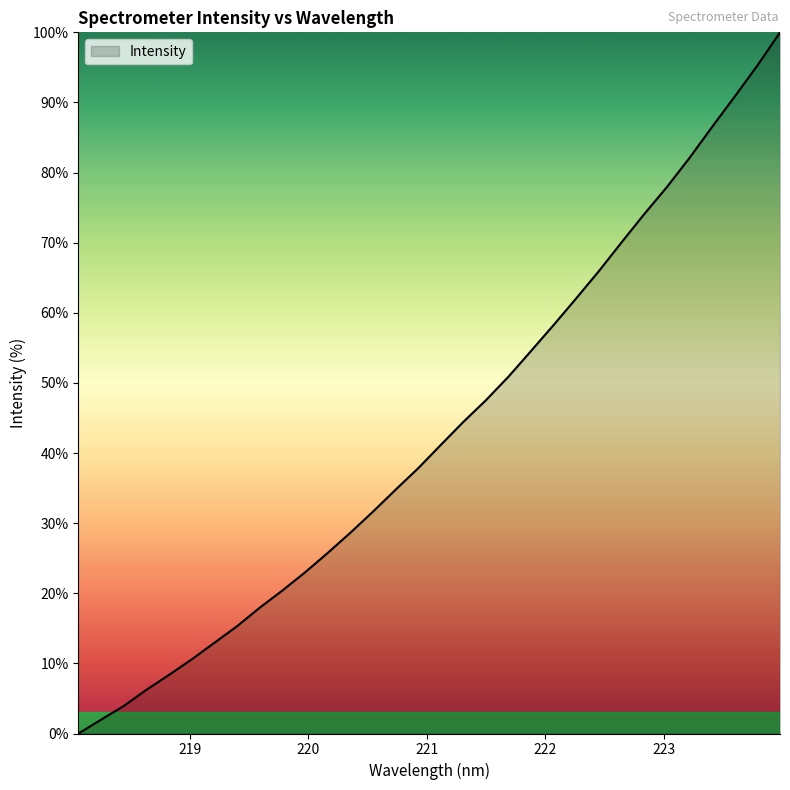

What is the difference between the maximum and minimum values?

100.0